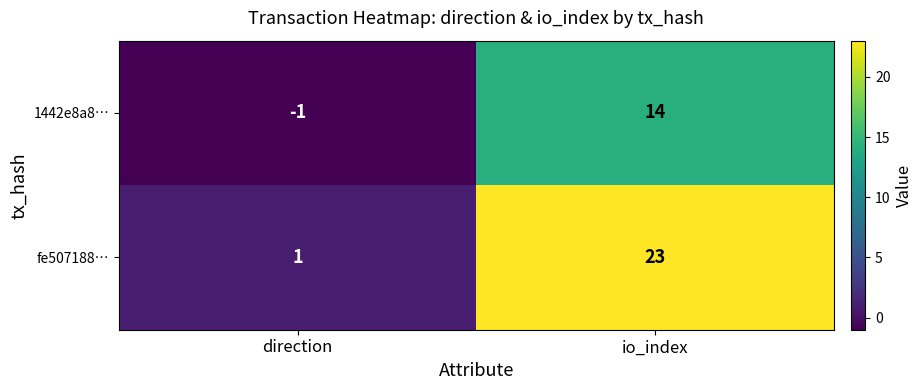

List the series in order of their peak value, highest first.

fe507188…, 1442e8a8…